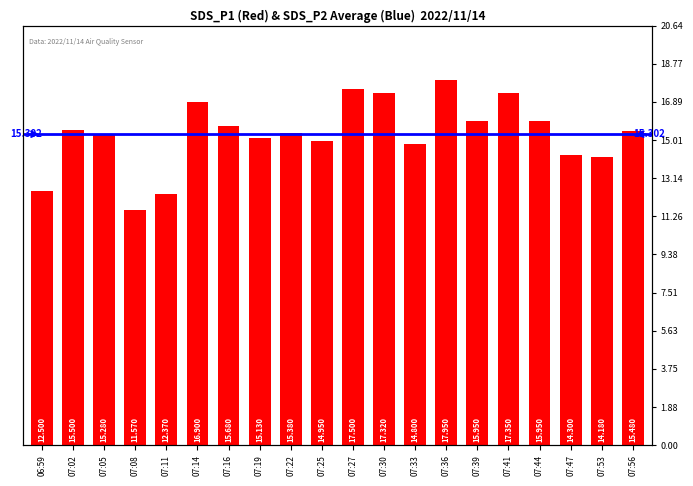

What is the difference between the maximum and minimum values?

6.4